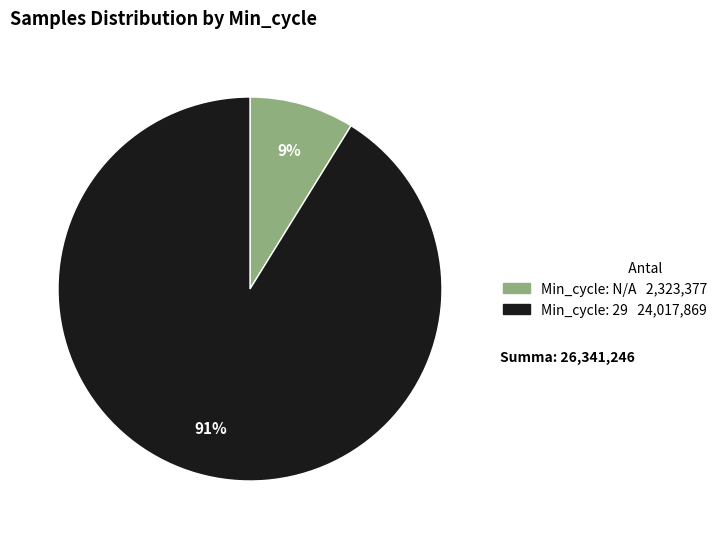

To the nearest percent, what is the average slice percentage?

50%